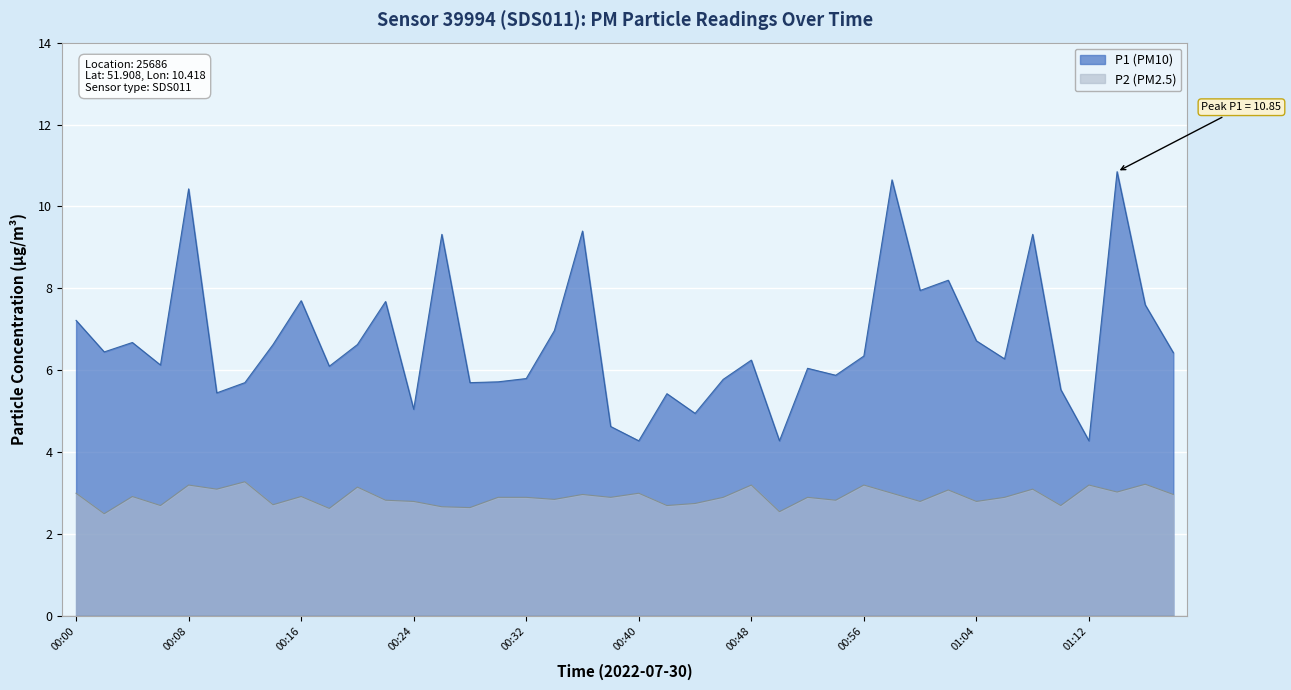

Does the chart display data point markers on the line(s)?

No